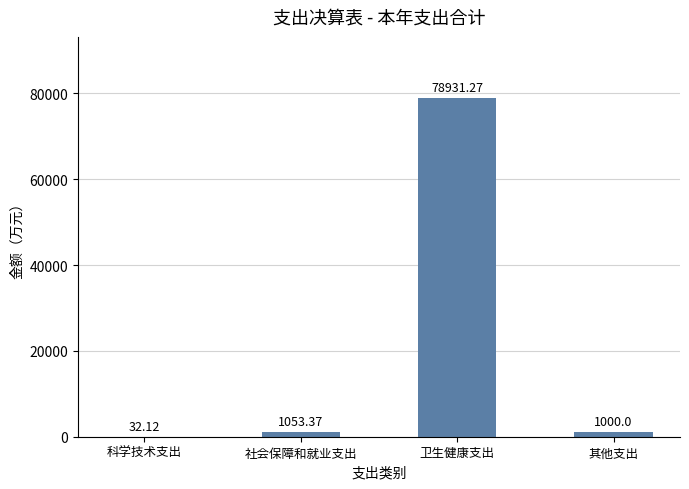

At which label does the data first exceed 1053?

社会保障和就业支出